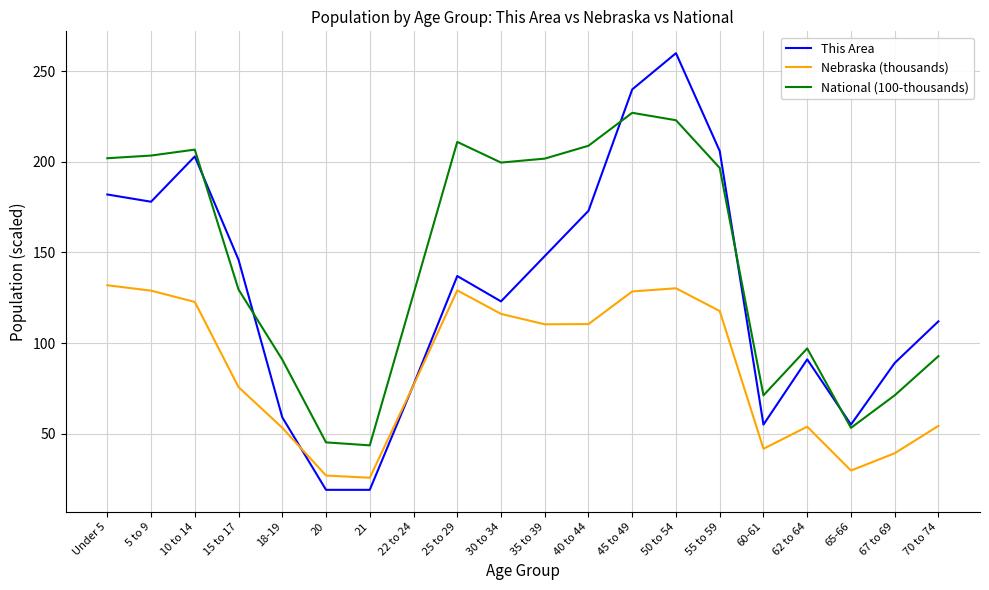

True or false: National (100-thousands) has more than 2 points higher than both neighbors.

True